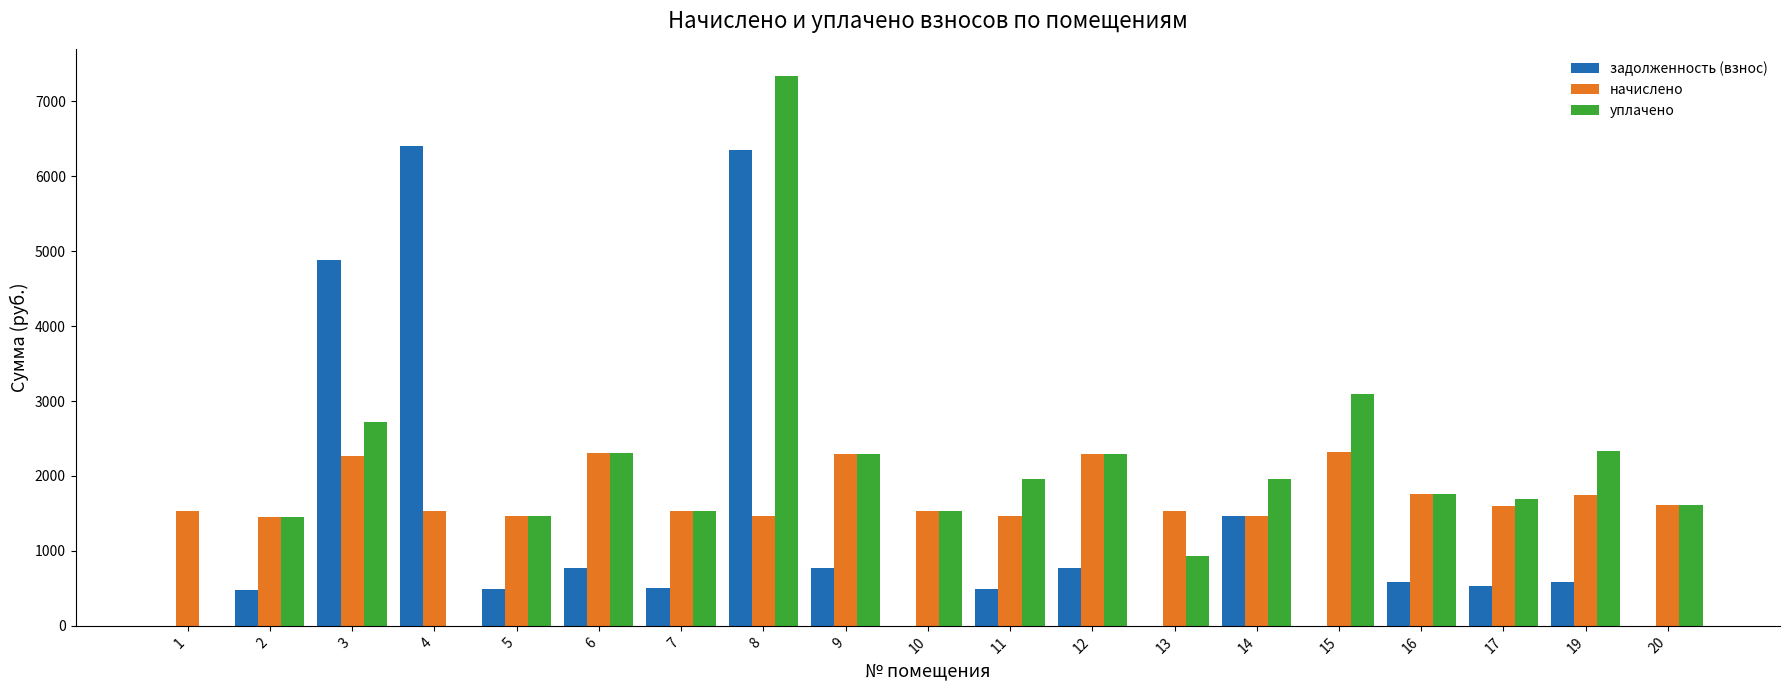

What is the sum of the задолженность (взнос) values at 15 and 6?

769.4